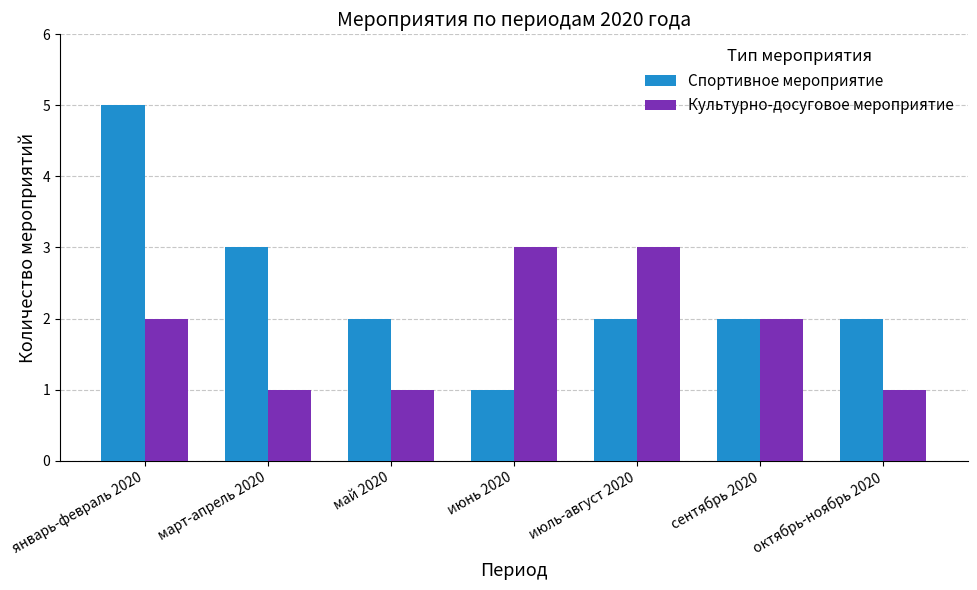

How many groups of bars are there?

7